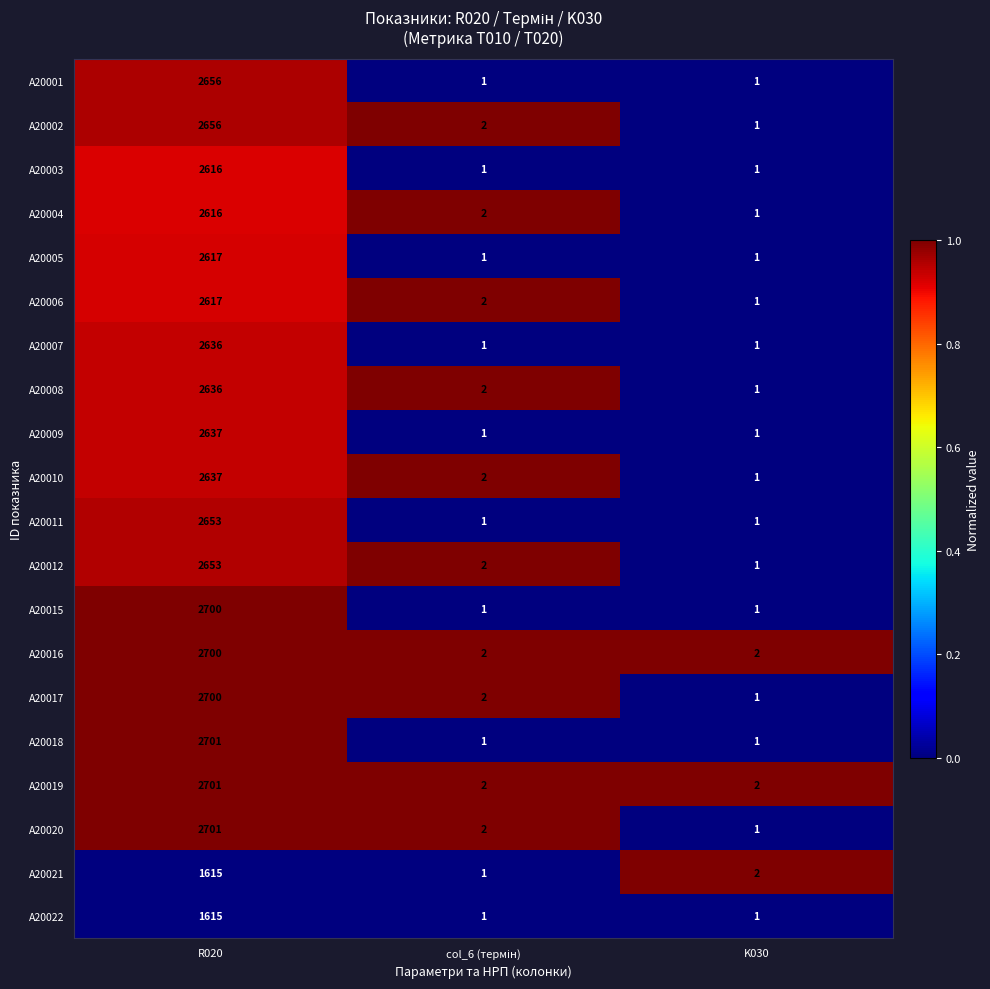

Count the number of categories in the chart.

3